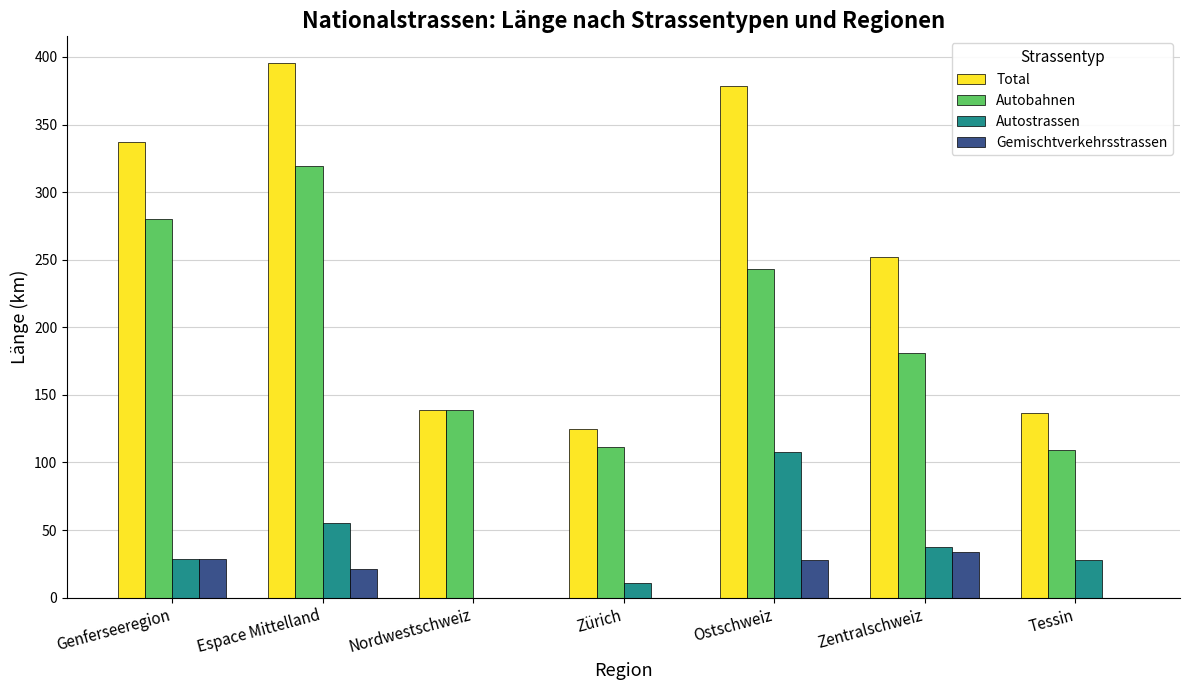

Read the Gemischtverkehrsstrassen value at Zentralschweiz.

33.7